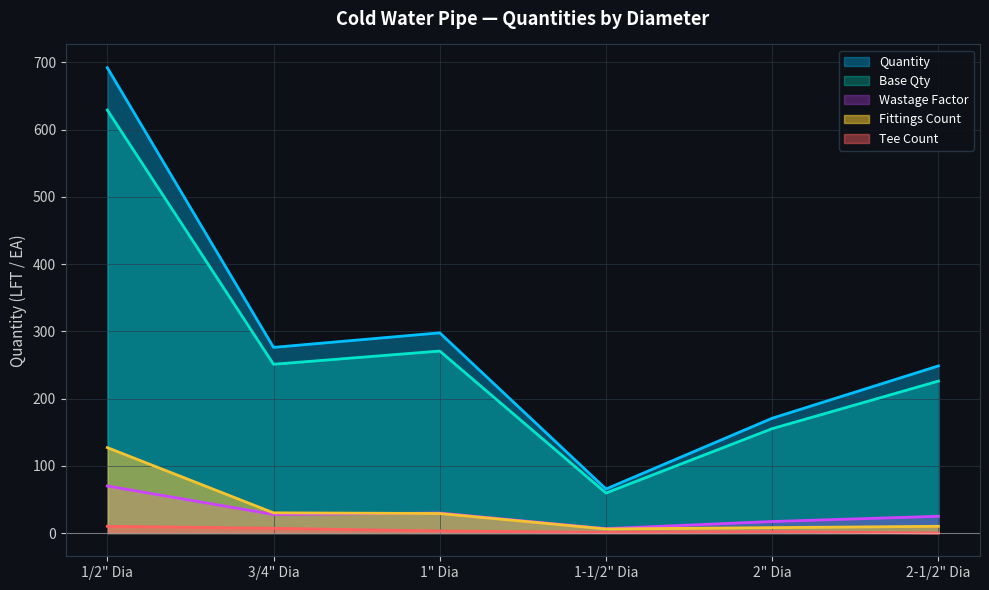

True or false: Fittings Count and Tee Count cross at least once.

False